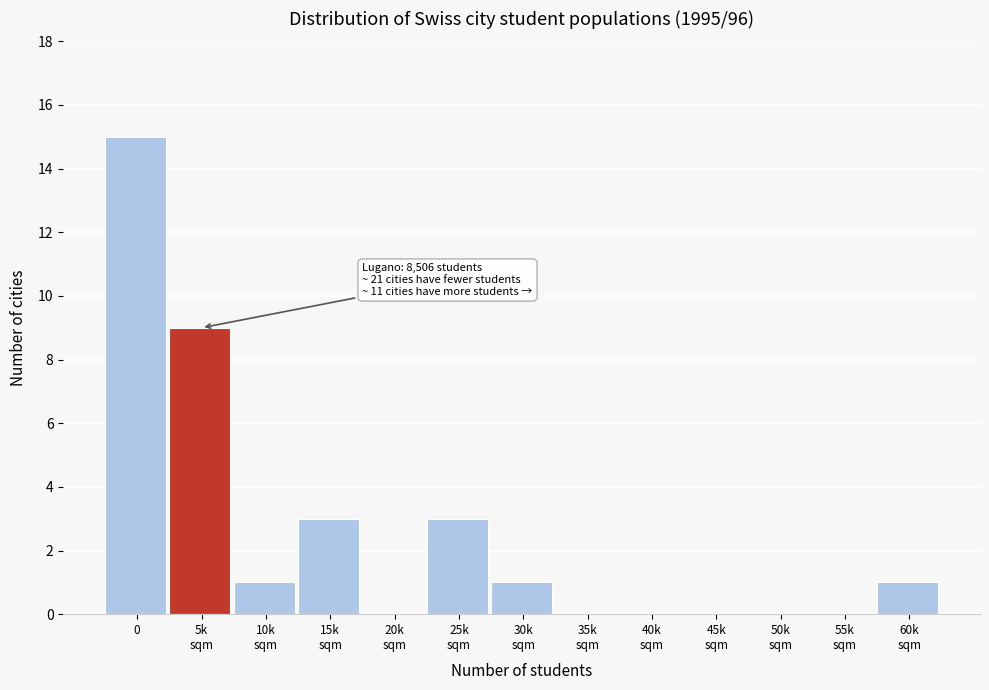

The chart shows a value of 15 at 0. True or false?

True